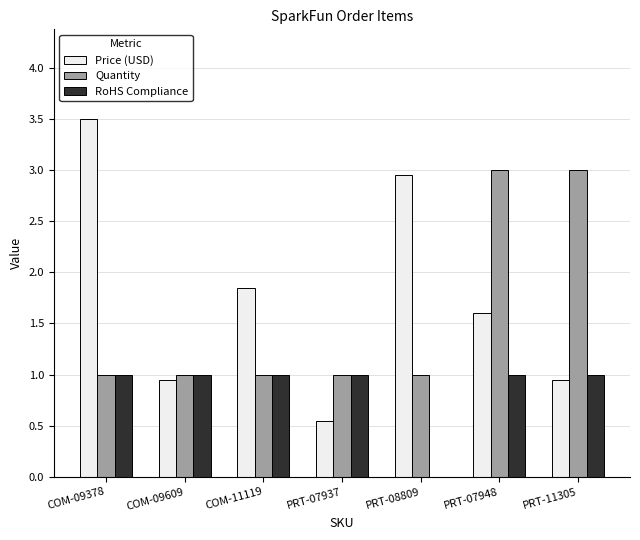

Is the value of RoHS Compliance at PRT-08809 greater than the value of Quantity at PRT-11305?

No